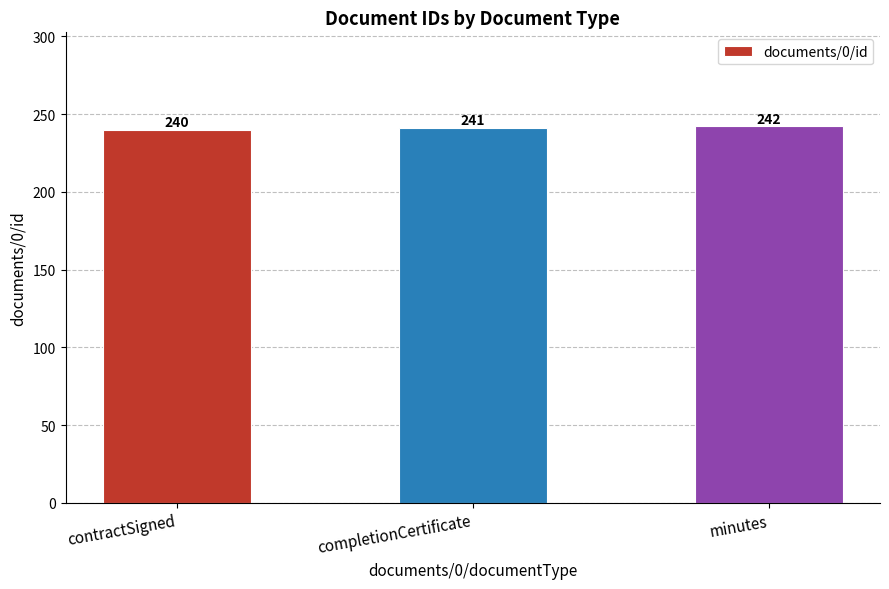

What is the change in value from contractSigned to completionCertificate?

+1